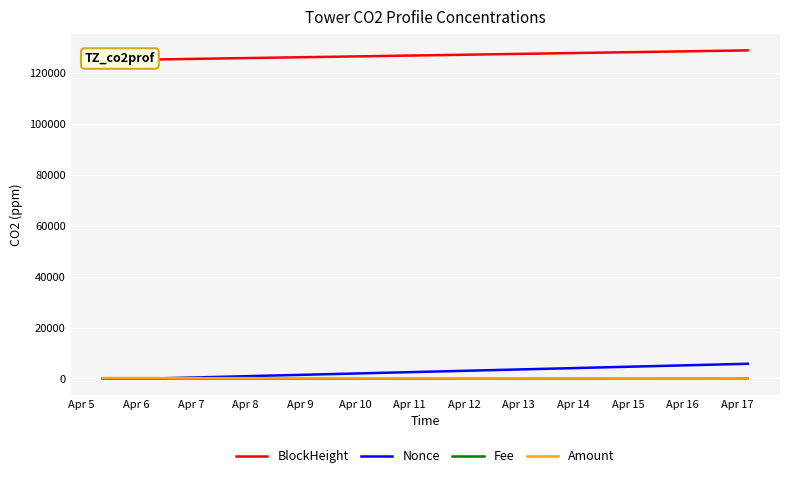

How many data points in Nonce are less than 1?

1